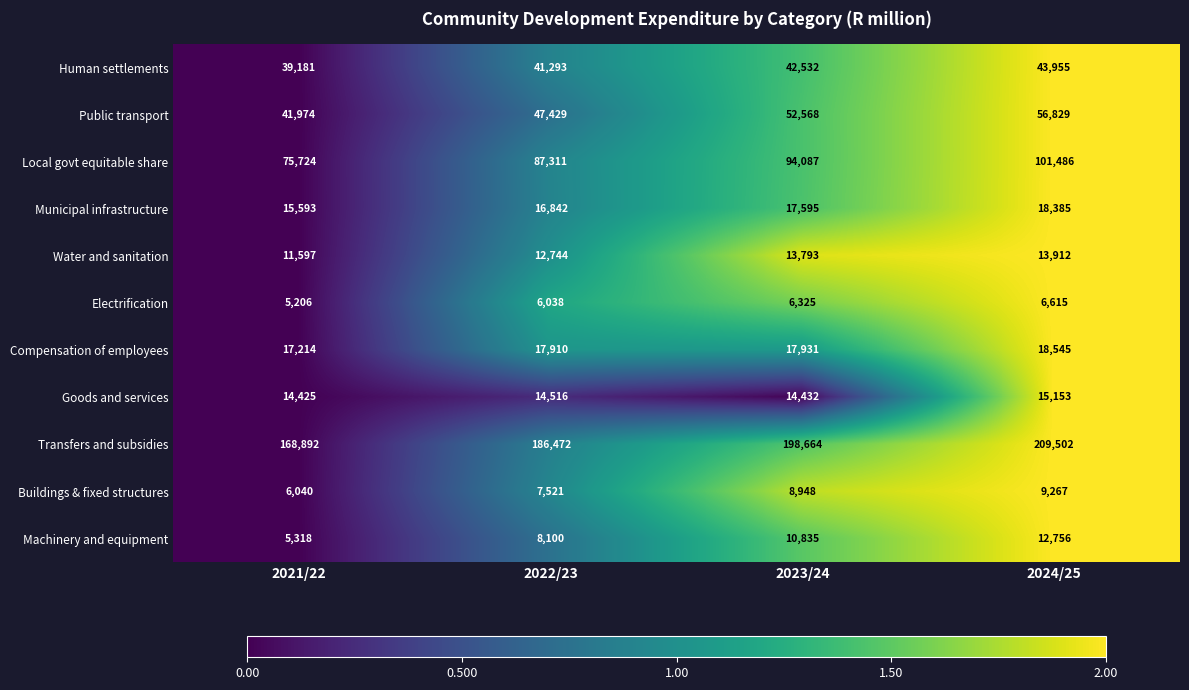

How many data points in Goods and services are less than 14516?

2